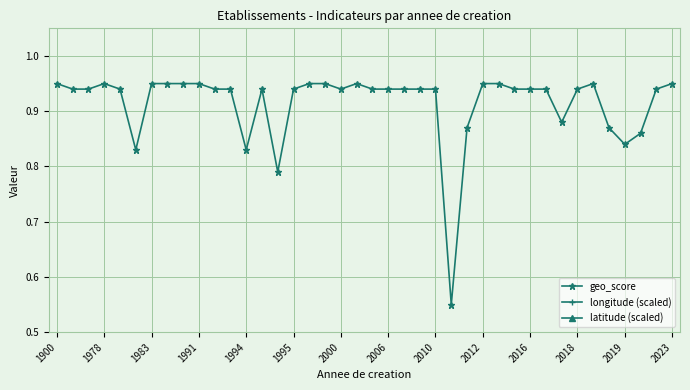

What is the sum of all latitude (scaled) values?

626.5